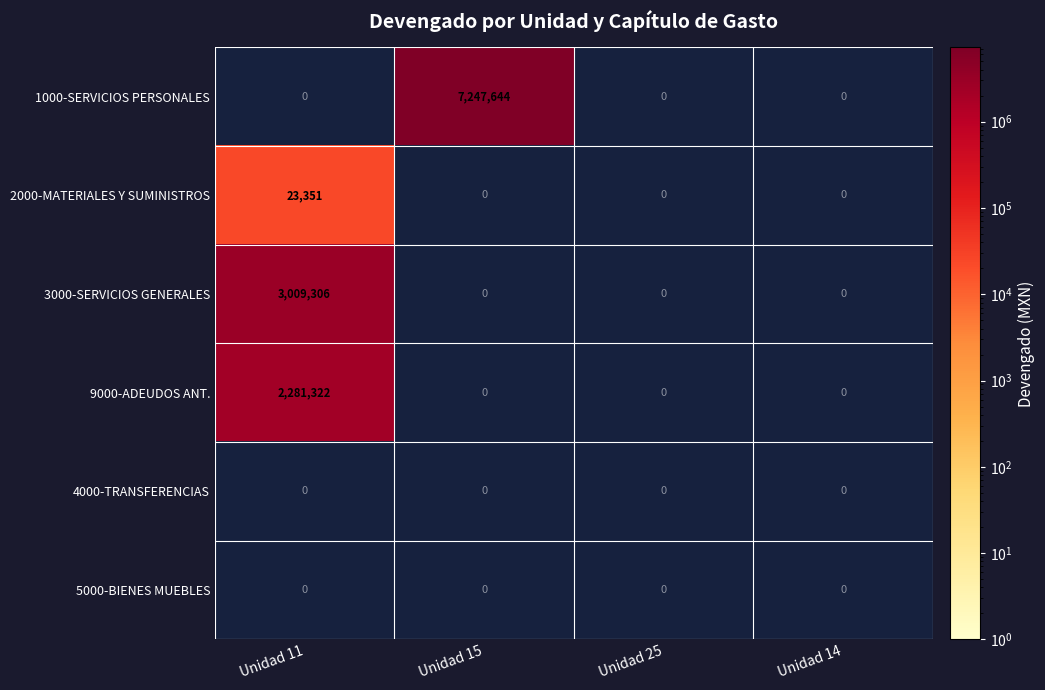

The value of 3000-SERVICIOS GENERALES at Unidad 14 is 1172655. True or false?

False